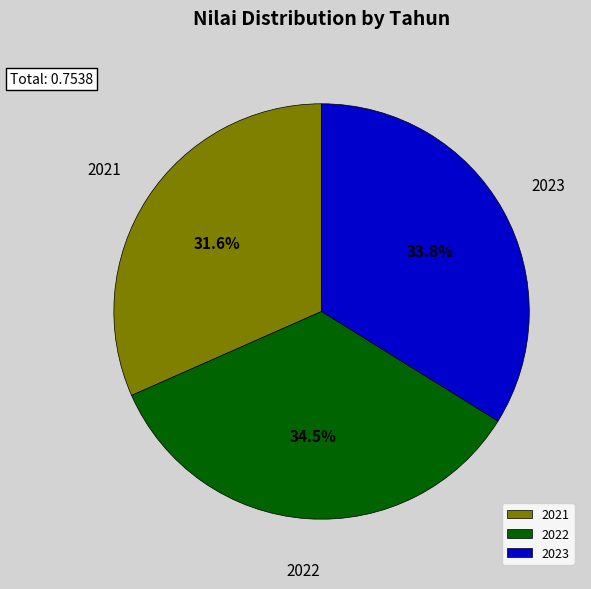

How many segments does this pie chart have?

3